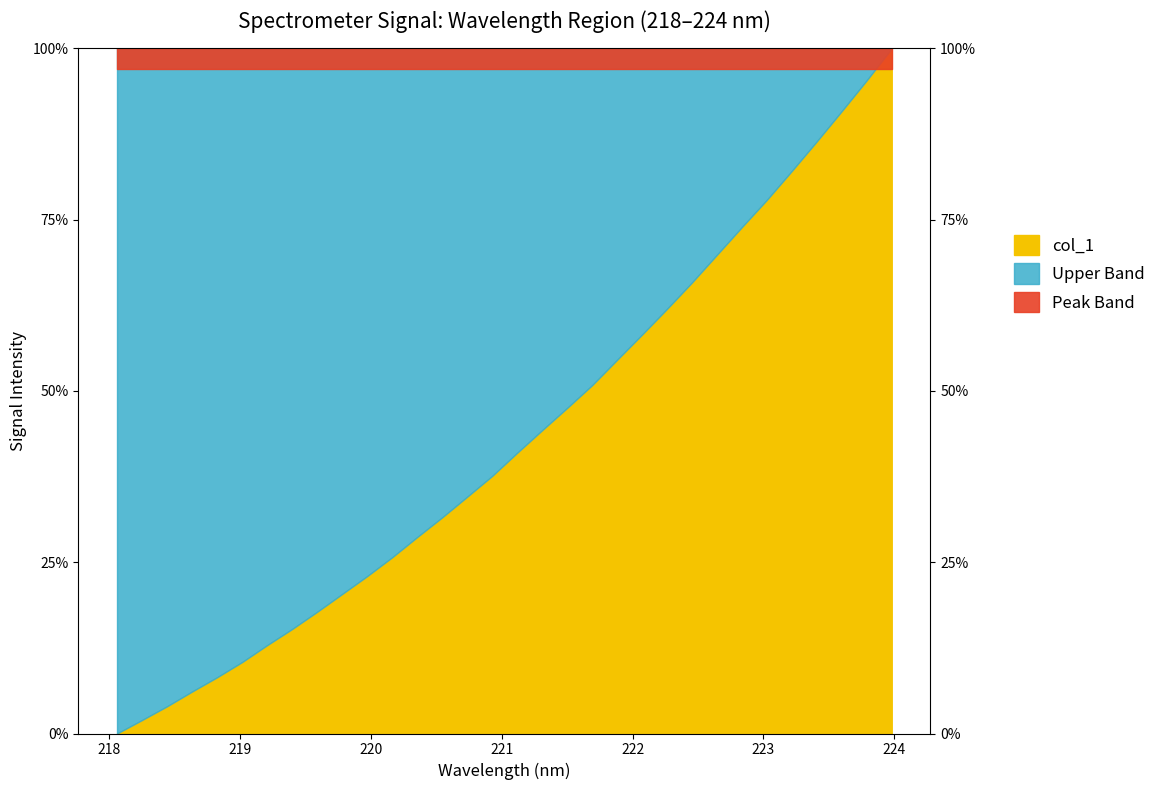

Is it true that the value at 219.0156 is 0.1?

True